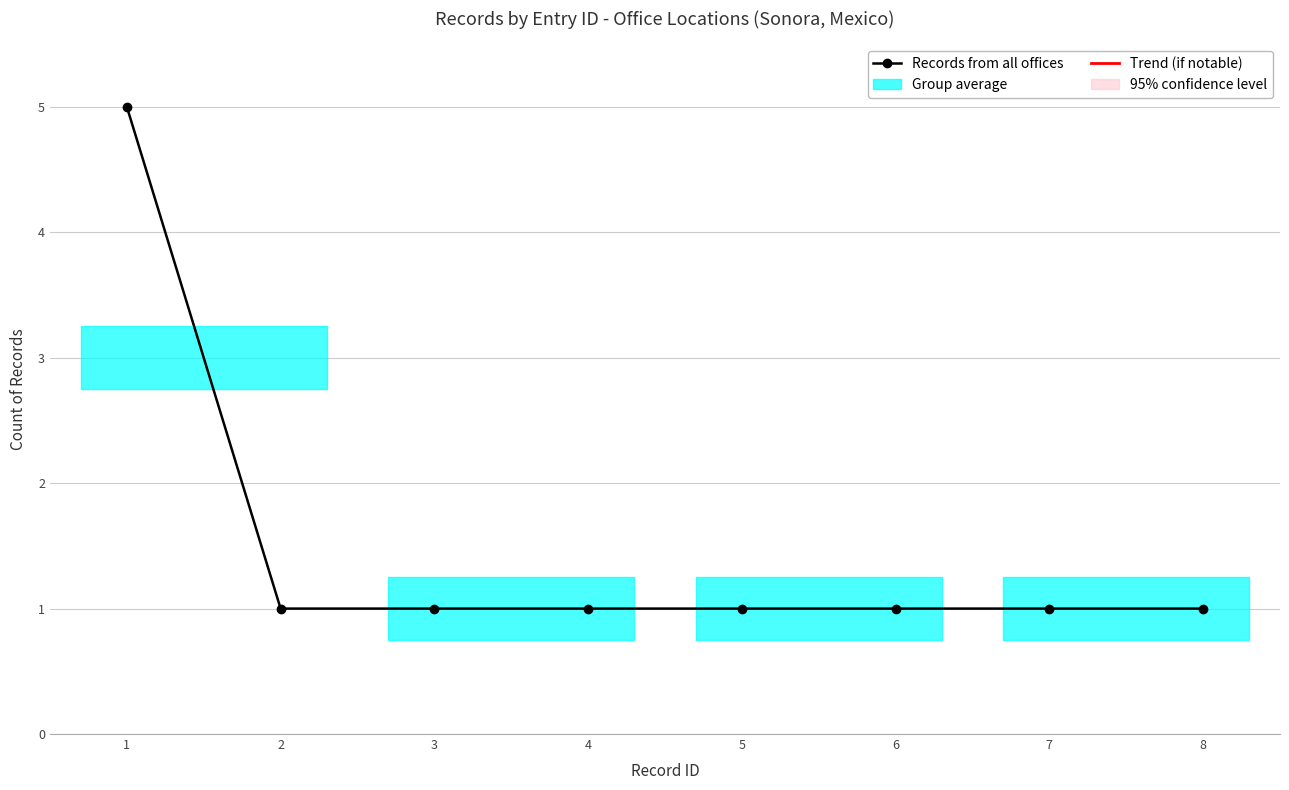

What is the sum of all values?

12